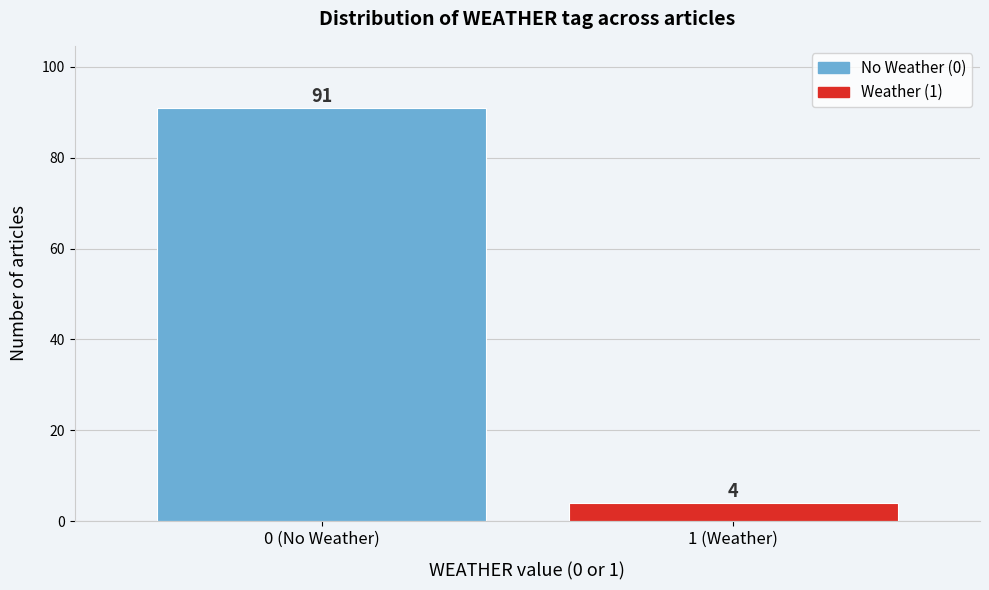

Reading left to right, list all the values displayed in this chart.

0 (No Weather)=91	1 (Weather)=4